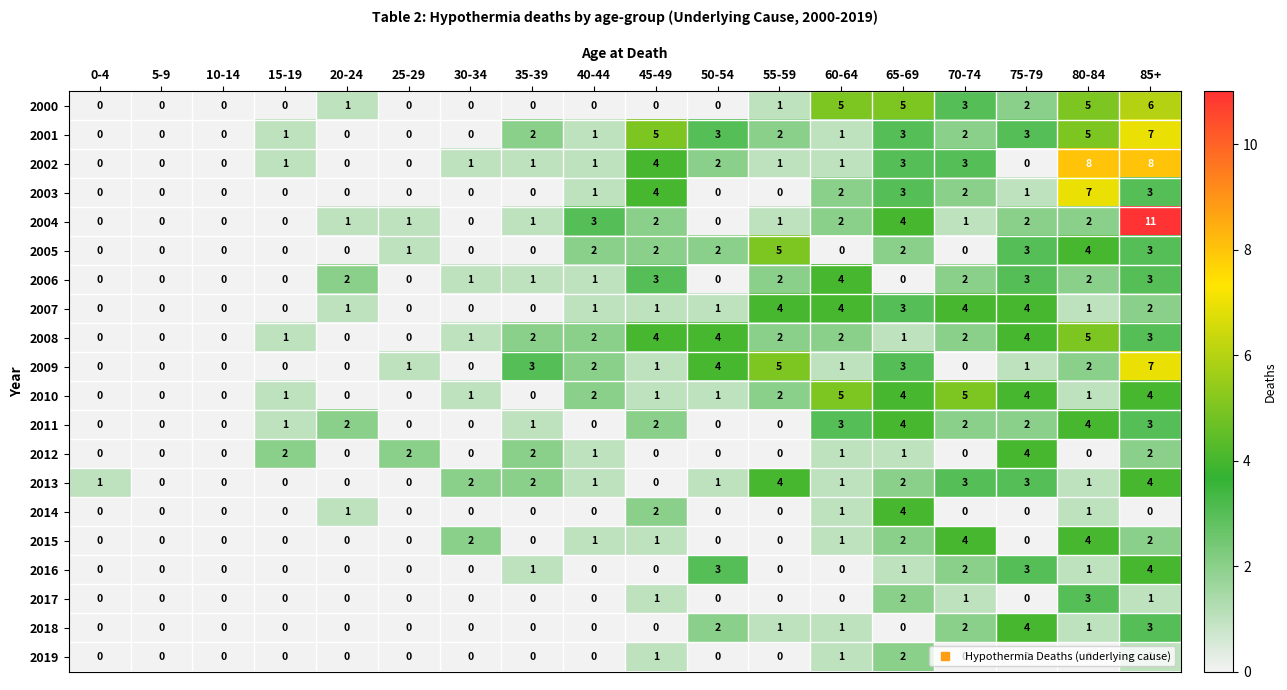

What is the spread (max minus min) of values at 80-84?

8